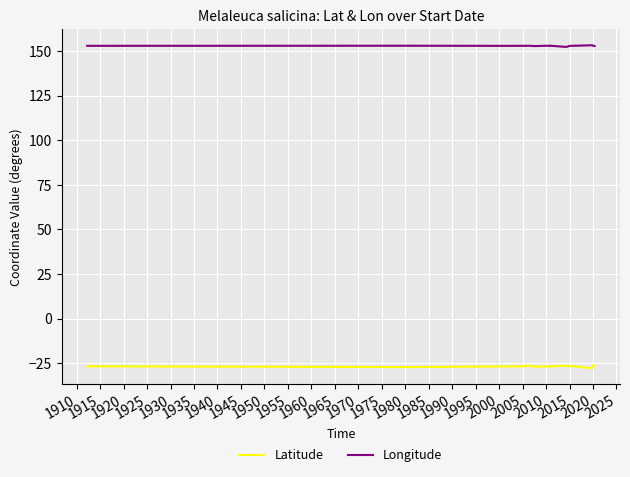

Rank the series by their maximum value, from lowest to highest.

Latitude, Longitude